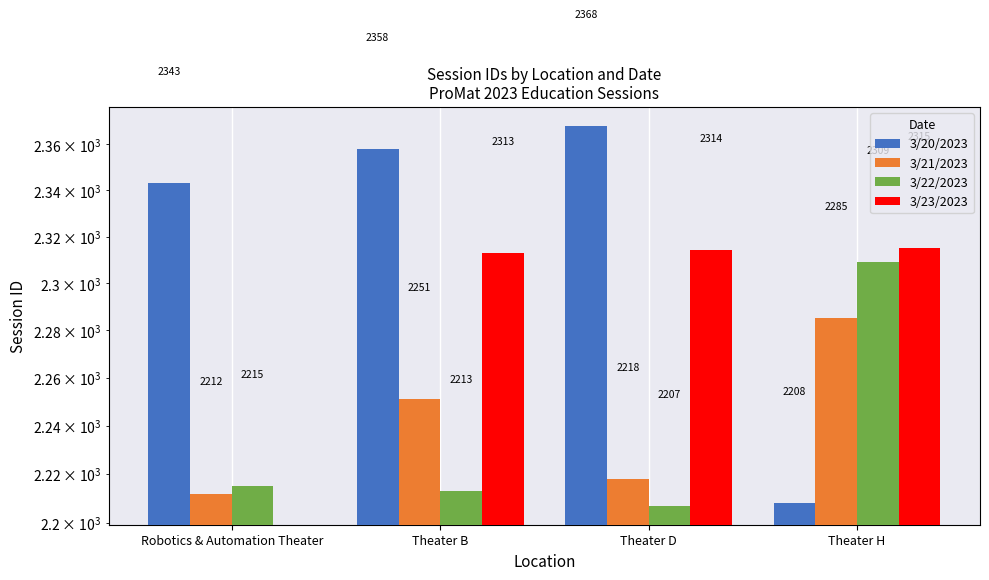

At how many categories does at least one series exceed 1626?

4